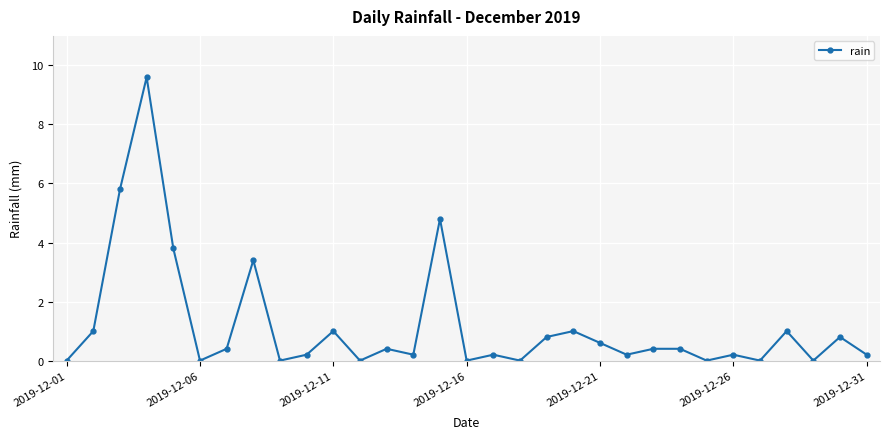

How many interior local valleys (lower than both neighbors) does the data have?

10